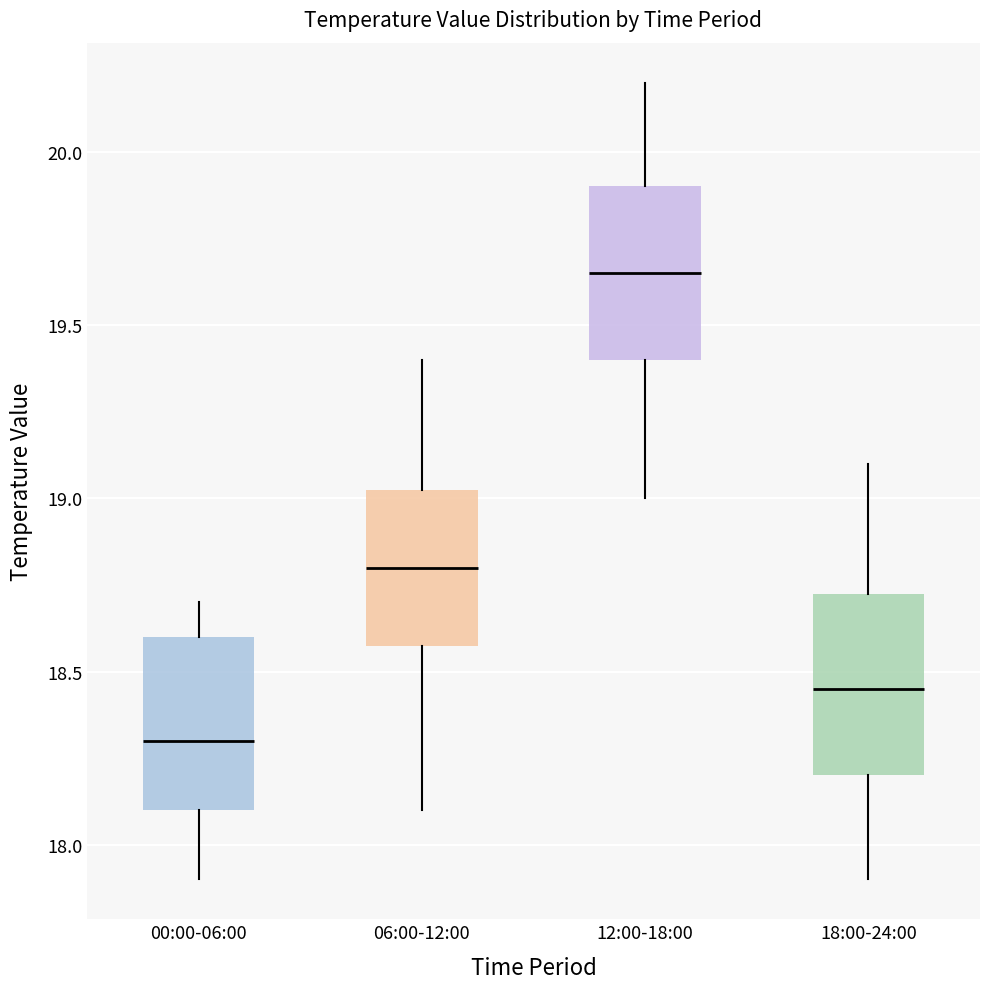

Where is the lower edge of the box for 06:00-12:00 on the y-axis? The values are not printed on the chart, so give them approximately, as read against the axis.

18.60